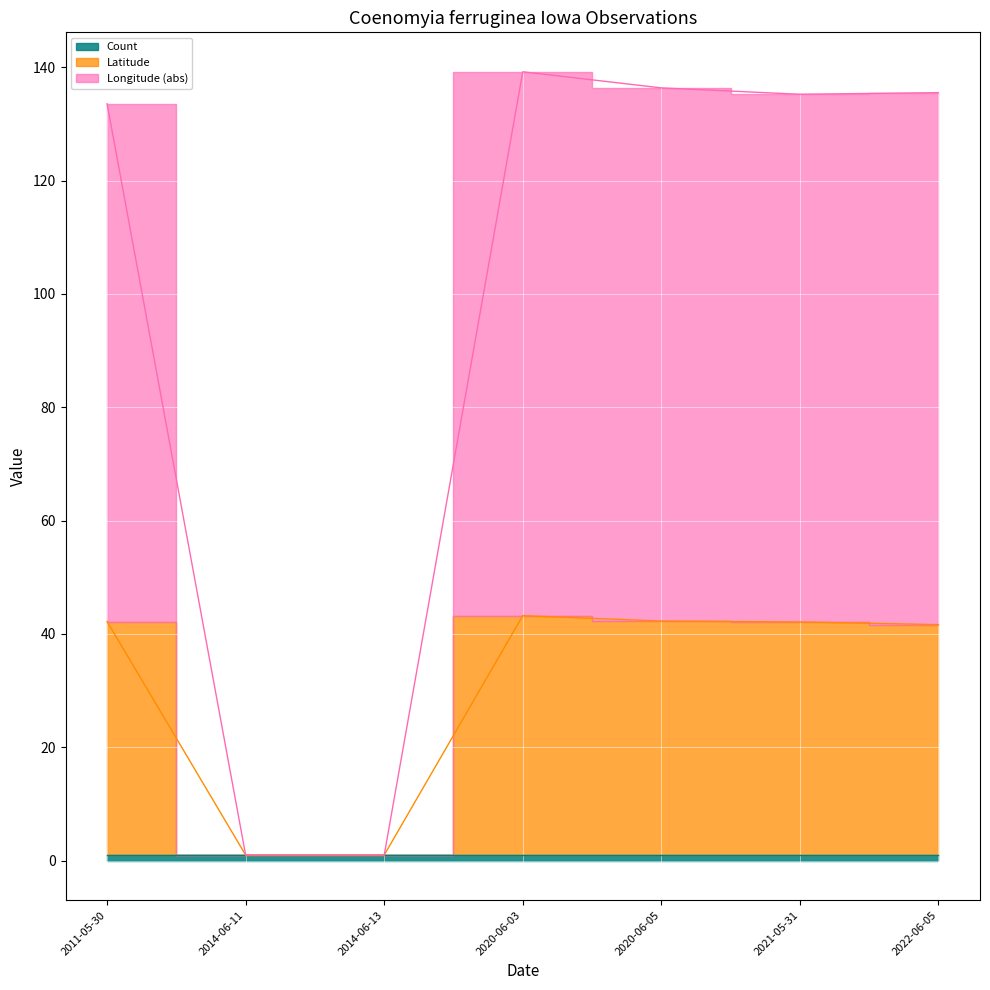

The value of Longitude at 2021-05-31 is 135.2. True or false?

True